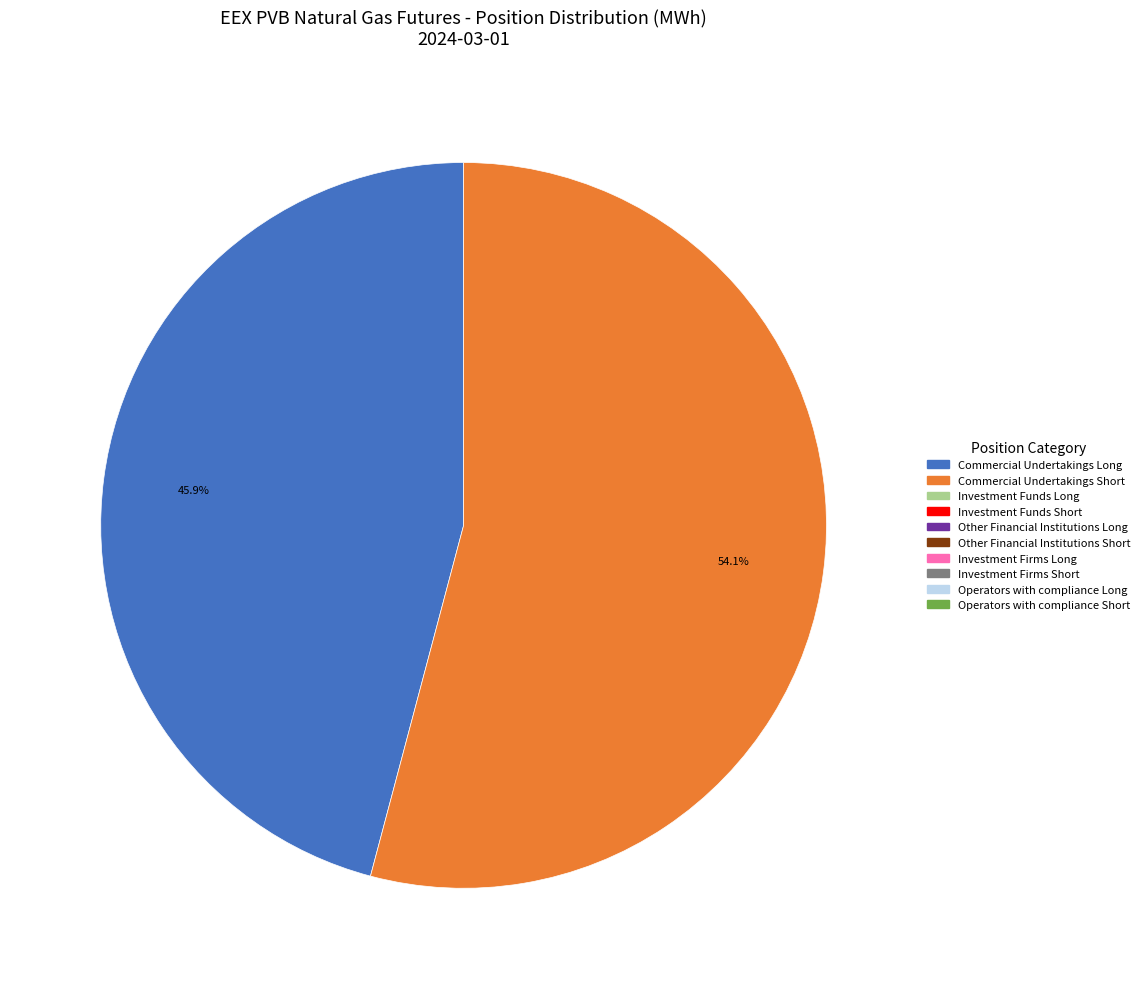

Does any single category account for the majority?

Yes